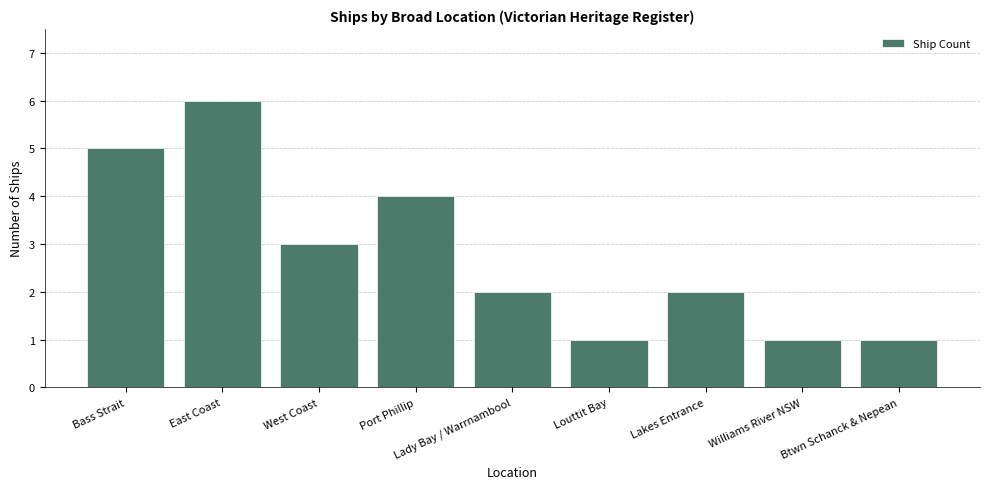

How many data points does each series have?

9